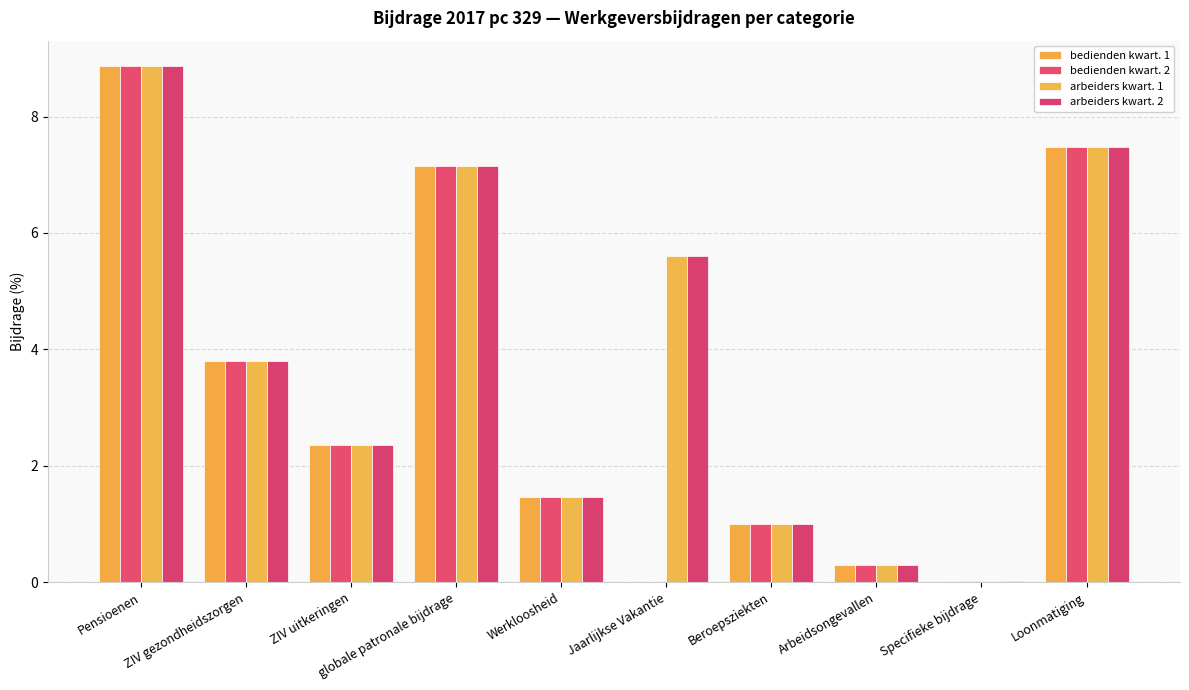

What are all the series names shown in the legend?

bedienden kwart. 1, bedienden kwart. 2, arbeiders kwart. 1, arbeiders kwart. 2